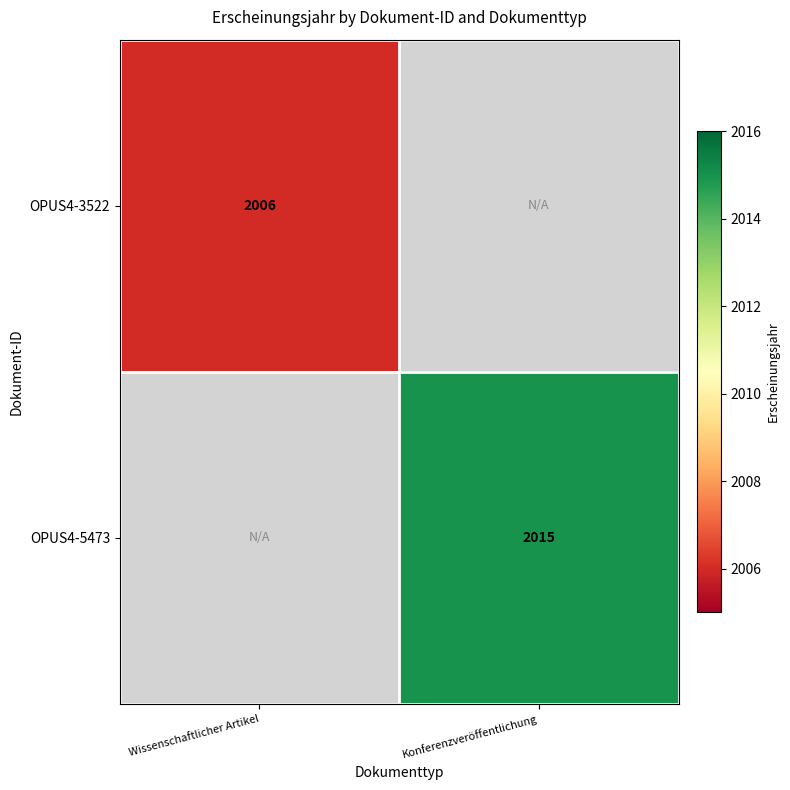

True or false: OPUS4-5473 has a value of 2015 at Konferenzveröffentlichung.

True